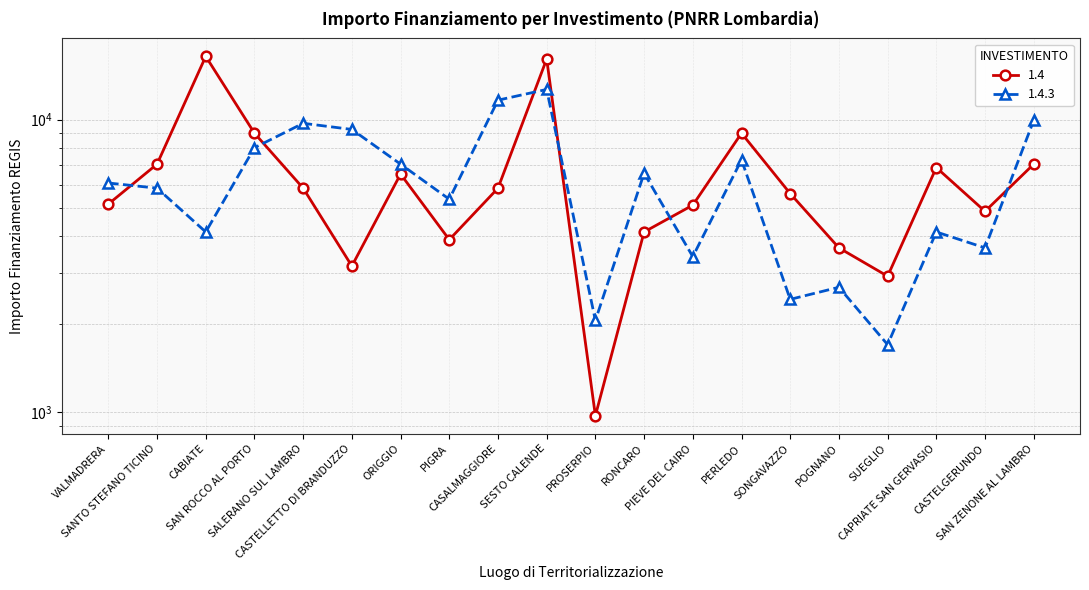

What are all the series names shown in the legend?

1.4, 1.4.3